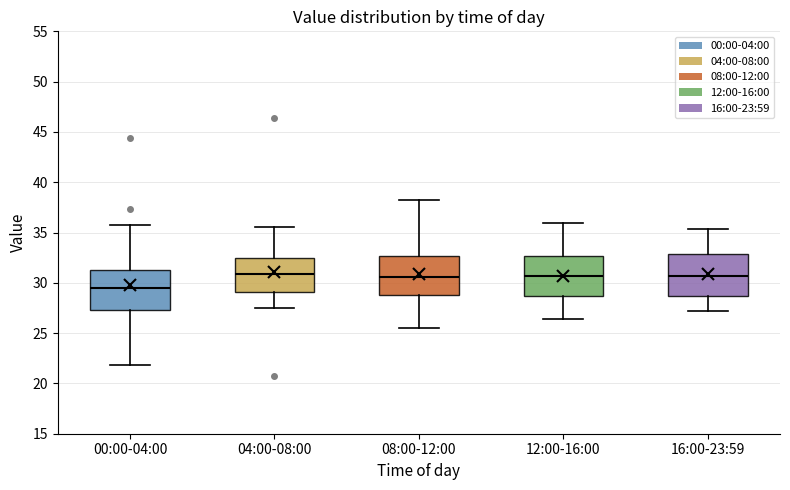

Reading left to right, read every box against the y-axis: the position of its median line, the range the box covers, and the ends of its whiskers. The values are not printed on the chart, so give them approximately, as read against the axis.

00:00-04:00: median 29.5, box 27.5 to 31.0, whiskers 22.0 to 35.5
04:00-08:00: median 31.0, box 29.0 to 32.5, whiskers 27.5 to 35.5
08:00-12:00: median 30.5, box 29.0 to 32.5, whiskers 25.5 to 38.0
12:00-16:00: median 30.5, box 28.5 to 32.5, whiskers 26.5 to 36.0
16:00-23:59: median 30.5, box 28.5 to 33.0, whiskers 27.0 to 35.5